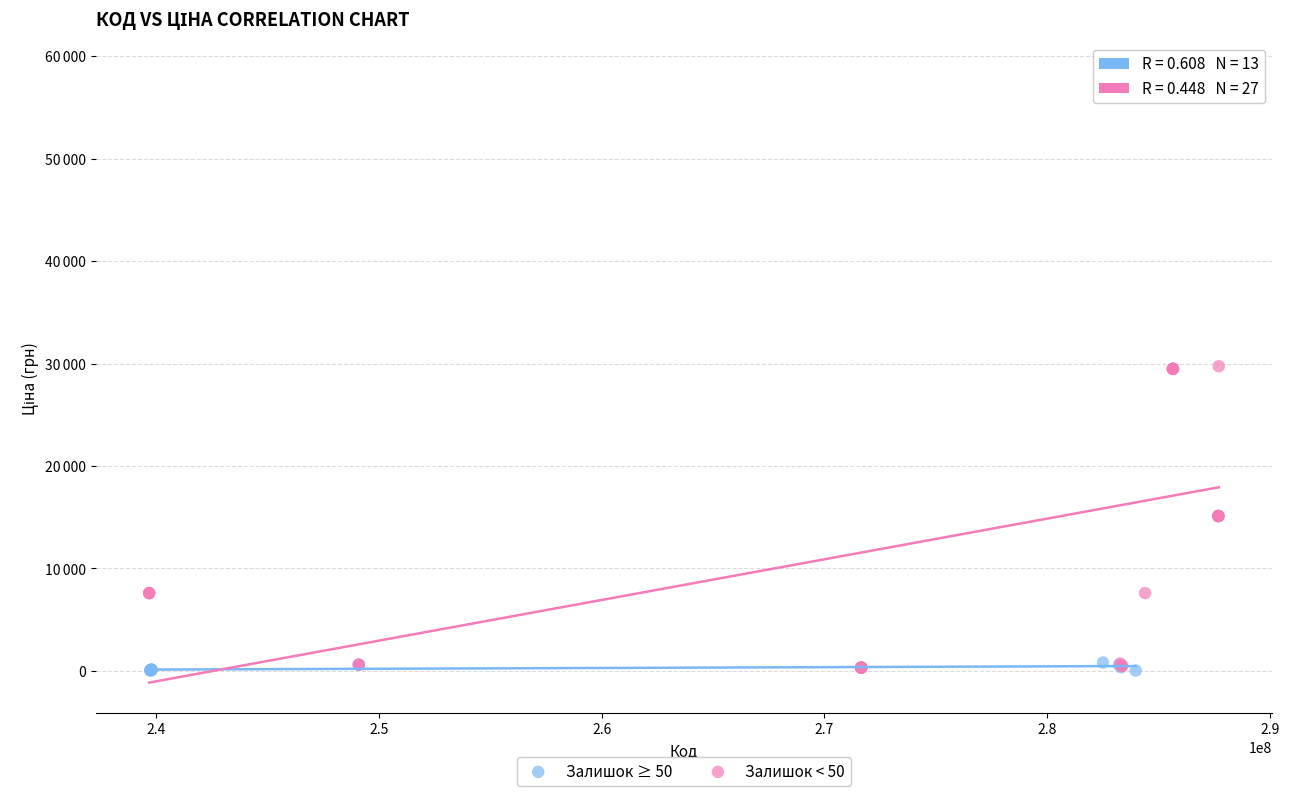

What are all the series names shown in the legend?

Залишок ≥ 50, Залишок < 50